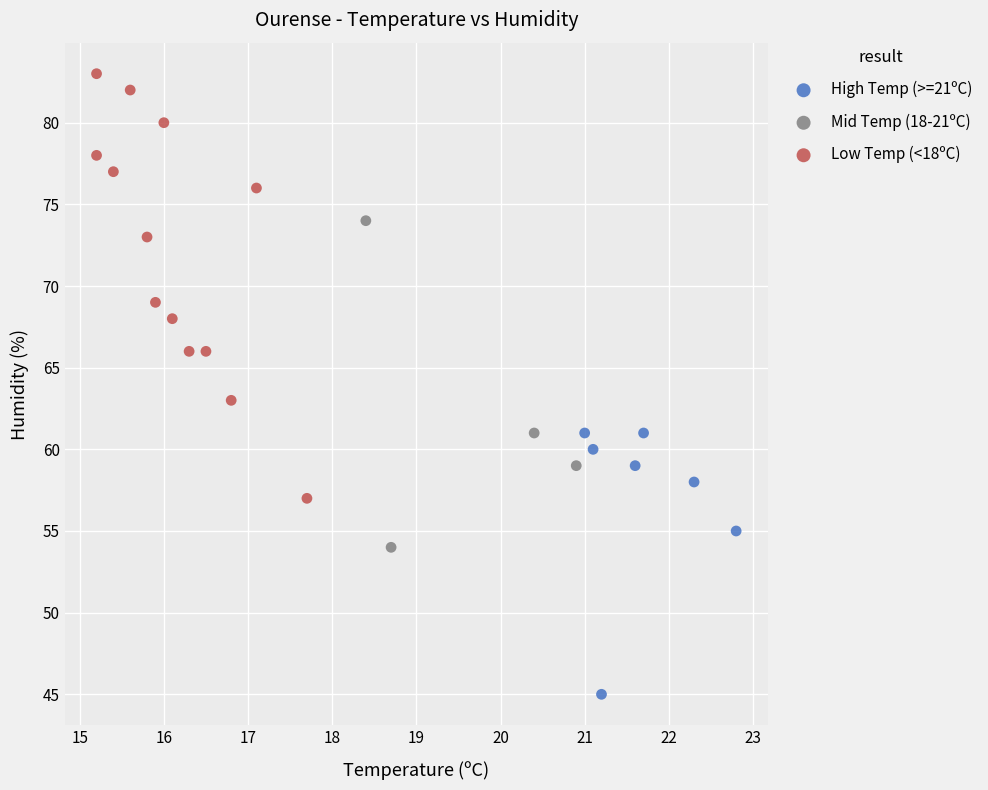

Which series reaches the maximum Y coordinate?

Low Temp (<18ºC)